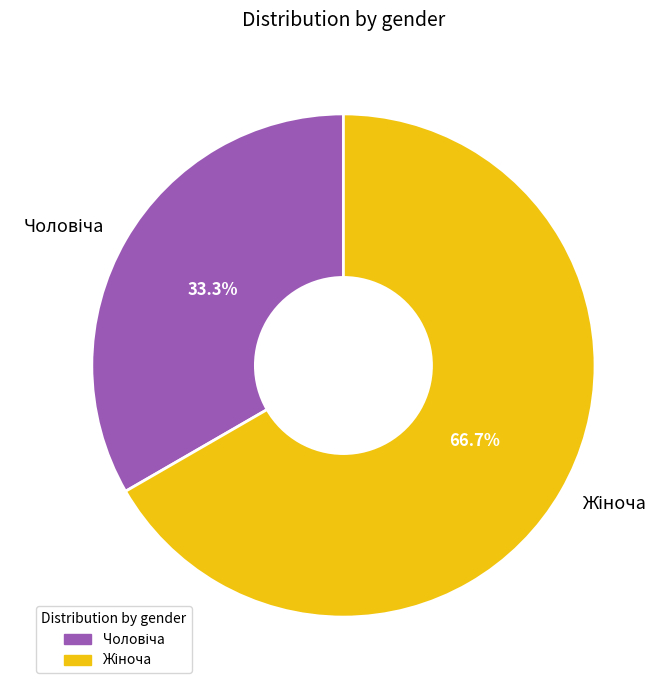

To the nearest percent, what is the average slice percentage?

50%